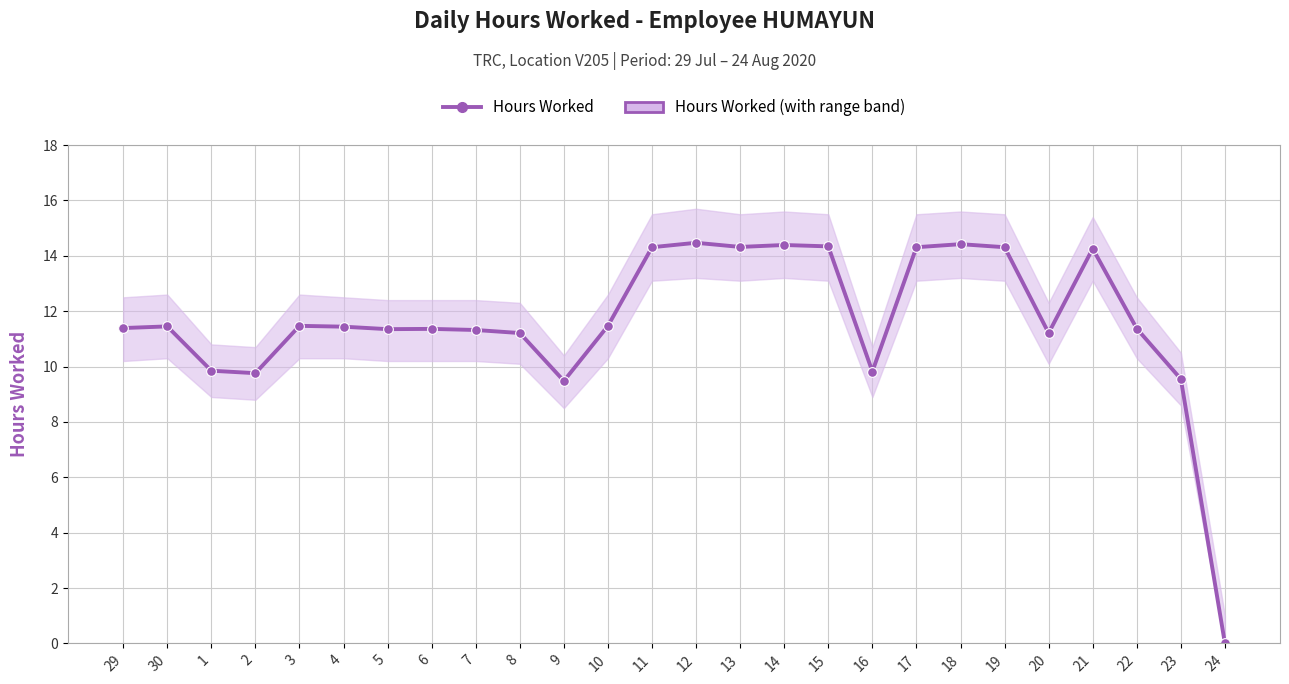

Reading left to right, list all the values displayed in this chart.

29=11.4	30=11.4	1=9.8	2=9.8	3=11.5	4=11.4	5=11.3	6=11.4	7=11.3	8=11.2	9=9.5	10=11.5	11=14.3	12=14.5	13=14.3	14=14.4	15=14.3	16=9.8	17=14.3	18=14.4	19=14.3	20=11.2	21=14.3	22=11.4	23=9.6	24=0.0